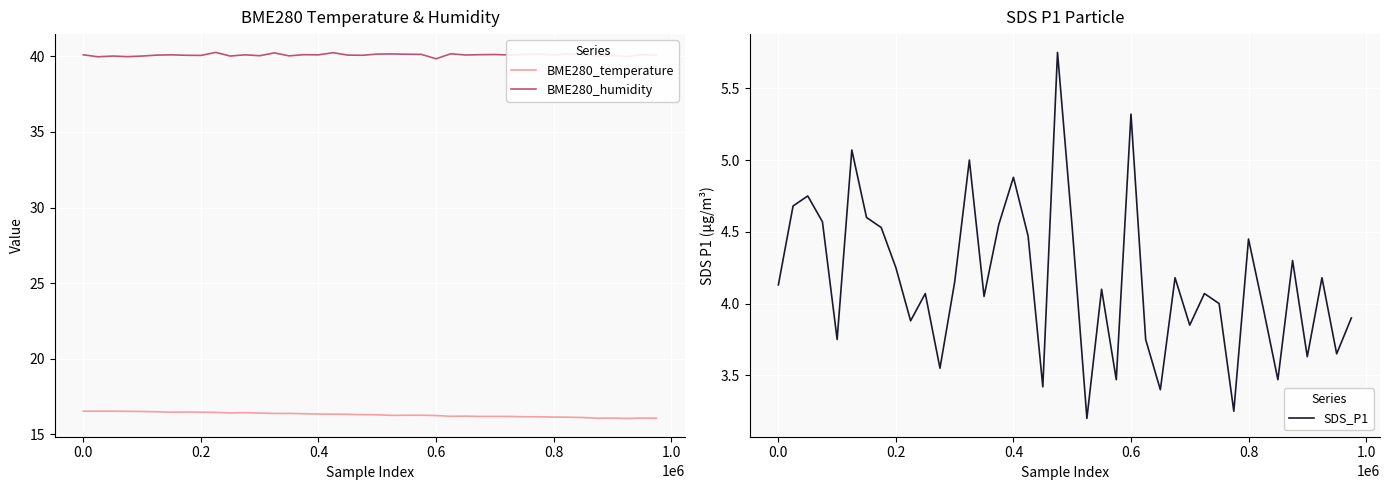

True or false: BME280_temperature and BME280_humidity intersect in this chart.

False